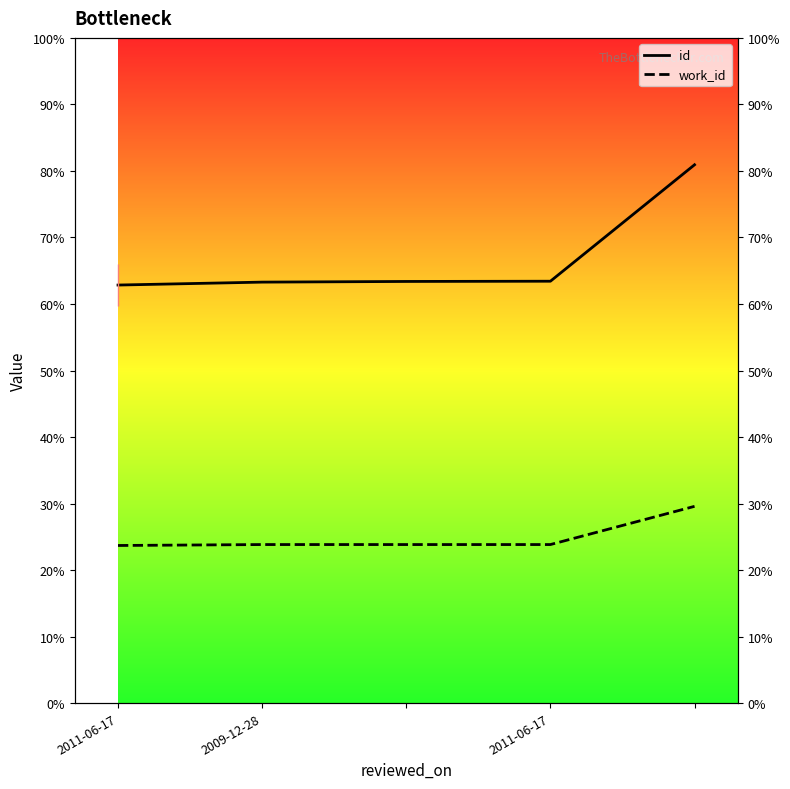

The work_id series shows 1765 at 2011-06-17. True or false?

False